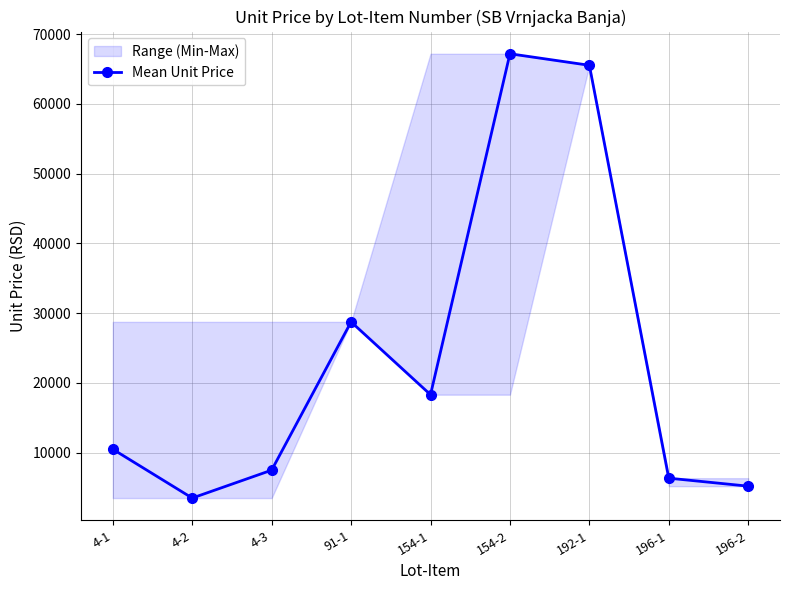

How many lines are shown in the chart?

1